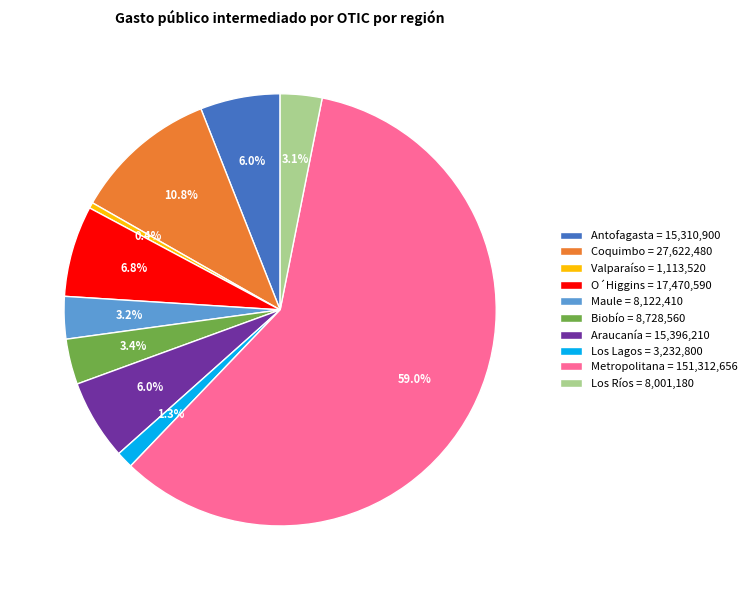

True or false: Metropolitana accounts for 59% of the total.

True